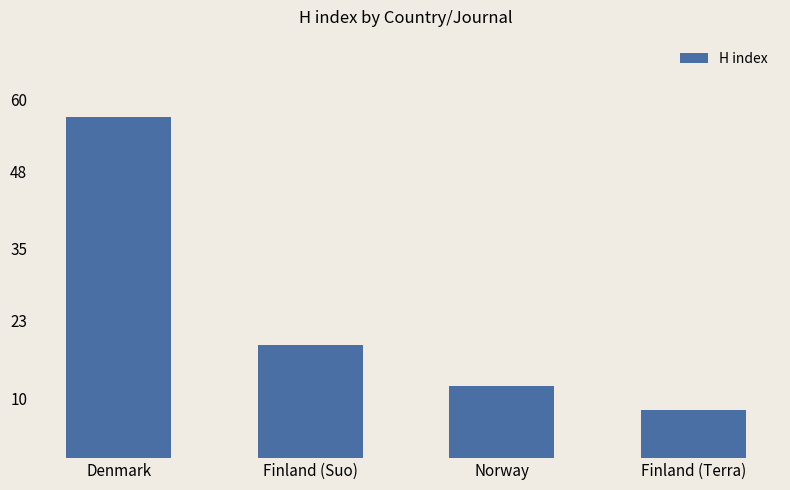

What is the difference between the maximum and minimum values?

49